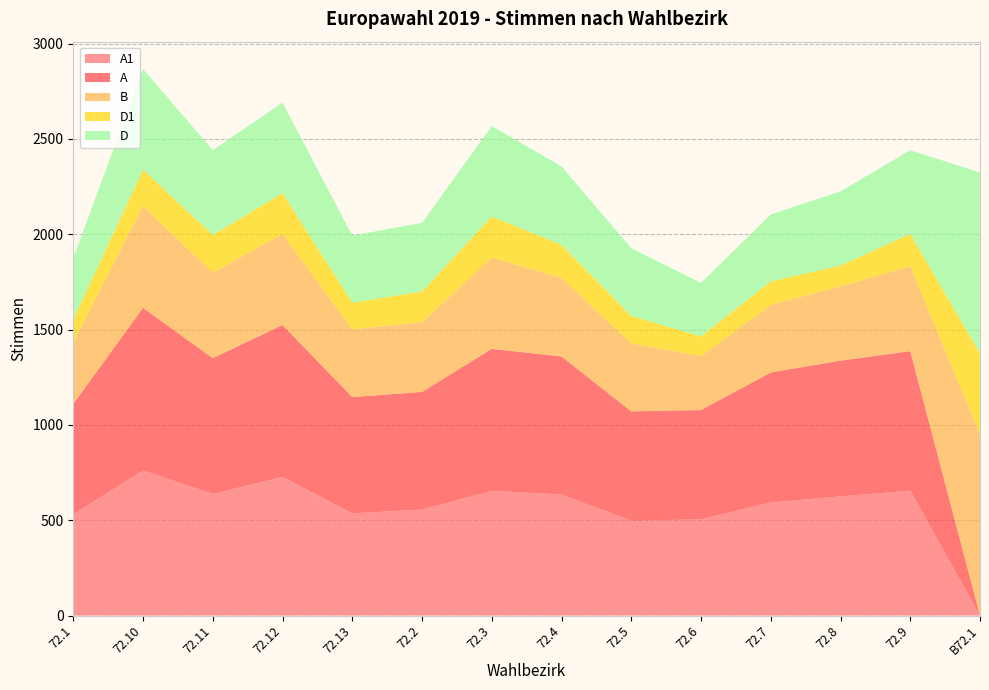

Reading left to right, extract all data points from this chart.

A1: 72.1=530	72.10=761	72.11=638	72.12=727	72.13=536	72.2=556	72.3=654	72.4=635	72.5=497	72.6=505	72.7=593	72.8=625	72.9=655	B72.1=0
A: 72.1=580	72.10=853	72.11=712	72.12=797	72.13=610	72.2=617	72.3=745	72.4=724	72.5=574	72.6=573	72.7=682	72.8=712	72.9=732	B72.1=0
B: 72.1=324	72.10=534	72.11=448	72.12=478	72.13=355	72.2=365	72.3=479	72.4=412	72.5=357	72.6=283	72.7=354	72.8=390	72.9=445	B72.1=950
D1: 72.1=119	72.10=191	72.11=198	72.12=214	72.13=140	72.2=162	72.3=215	72.4=174	72.5=144	72.6=103	72.7=124	72.8=109	72.9=170	B72.1=426
D: 72.1=322	72.10=528	72.11=445	72.12=475	72.13=352	72.2=360	72.3=475	72.4=411	72.5=355	72.6=281	72.7=351	72.8=389	72.9=439	B72.1=948